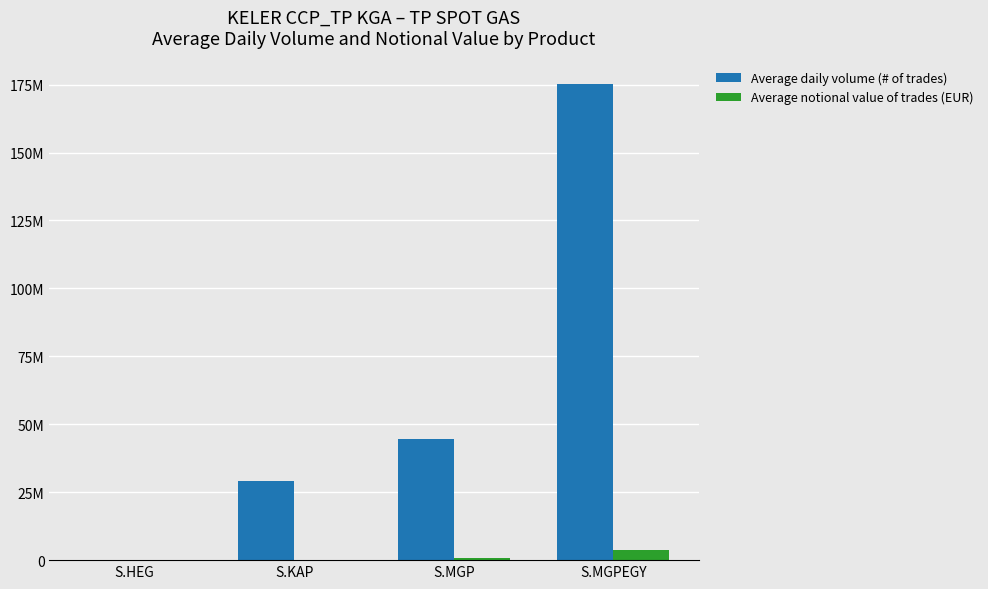

Where does the Average notional value of trades (EUR) series first go above 942867?

S.MGP